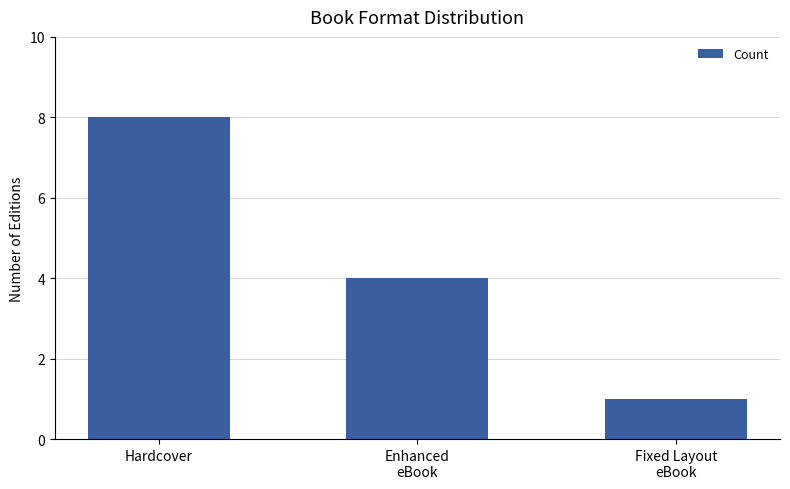

How many bars are there in total?

3